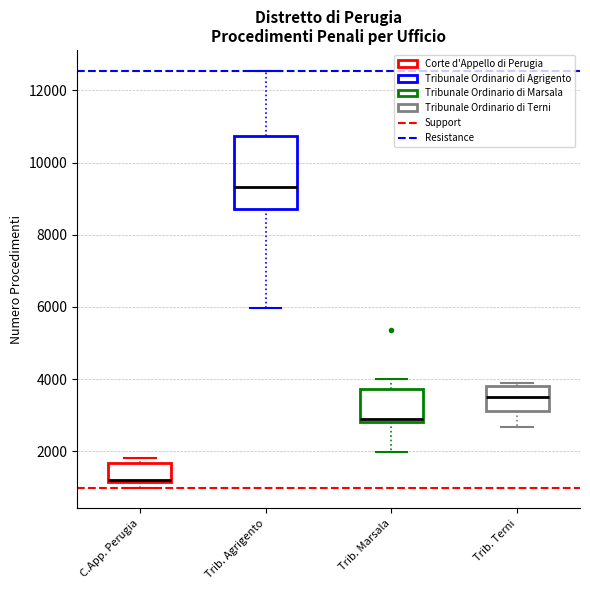

Where does the median line of the box for Trib. Agrigento sit on the y-axis? The values are not printed on the chart, so give them approximately, as read against the axis.

9400